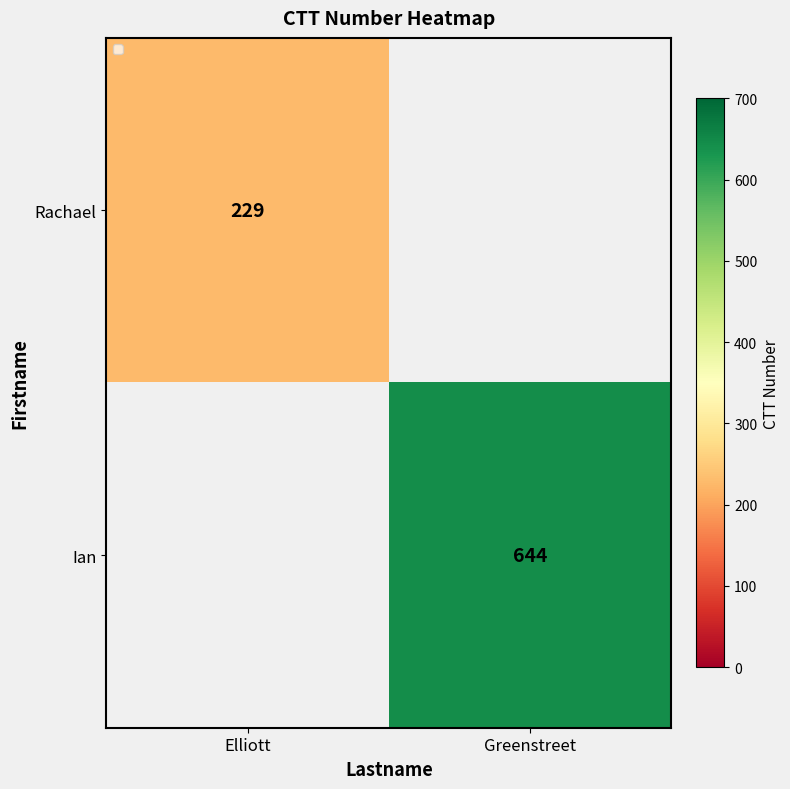

At how many categories does at least one series exceed 268?

1